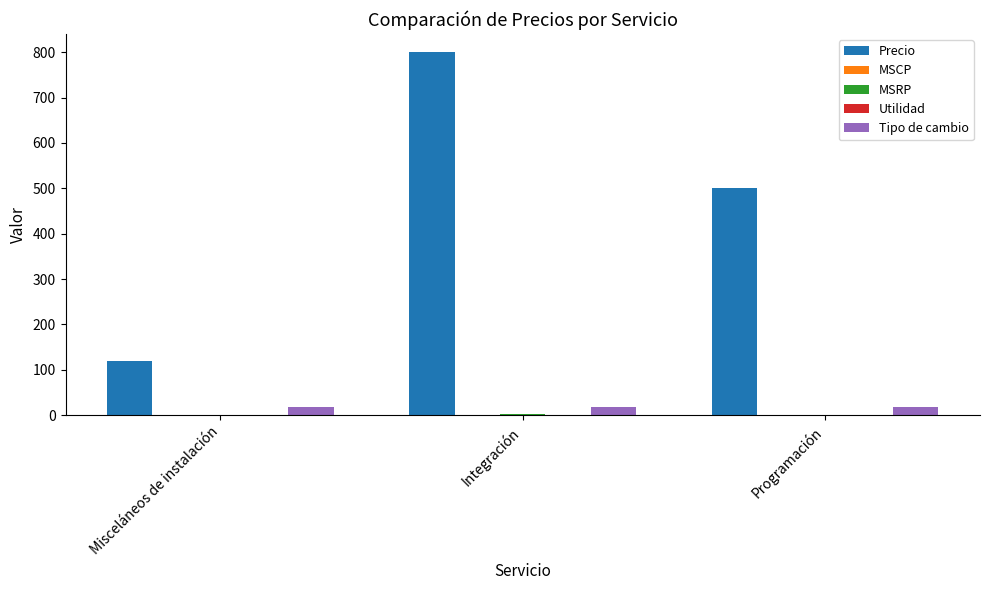

How many groups of bars are there?

3